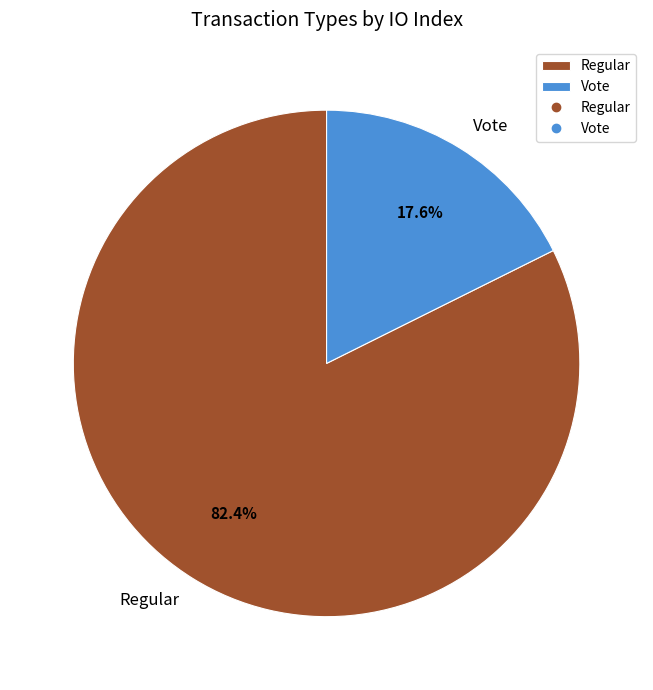

To the nearest percent, what is the combined percentage of Vote and Regular?

100%